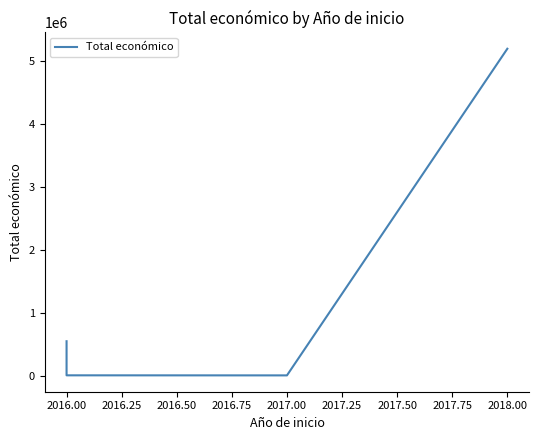

What is the change in value from 2016.00 to 2017.00?

-541823